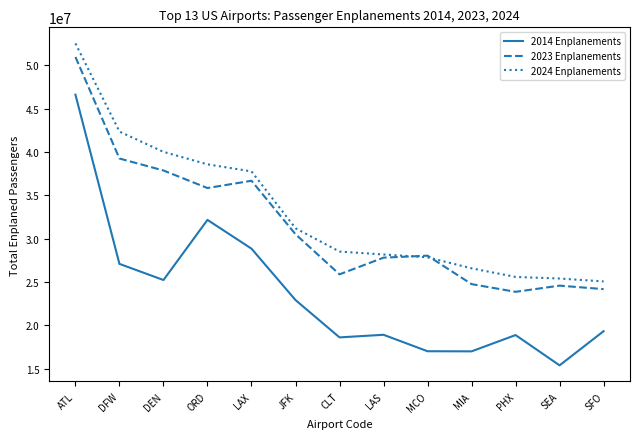

How many values in the 2023 Enplanements series are below 28048563?

6